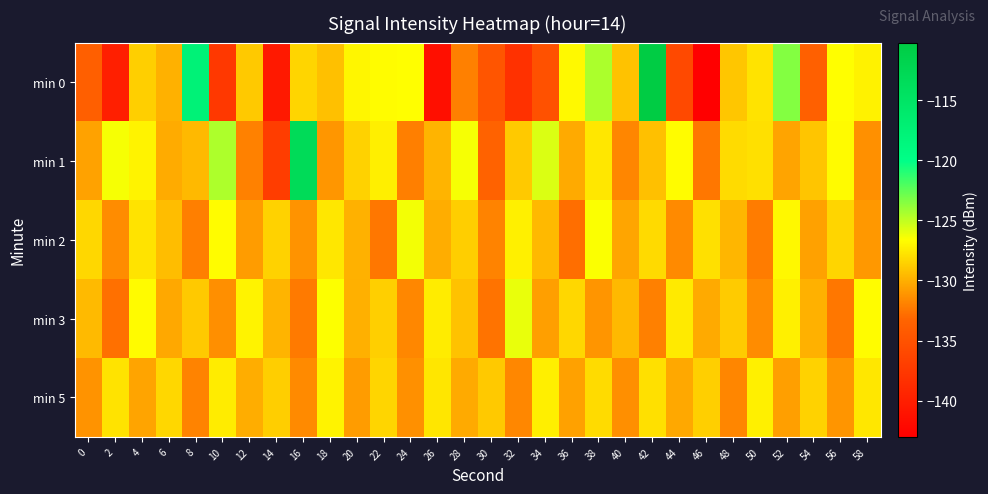

Which series changed the most between 0 and 42?

min 0